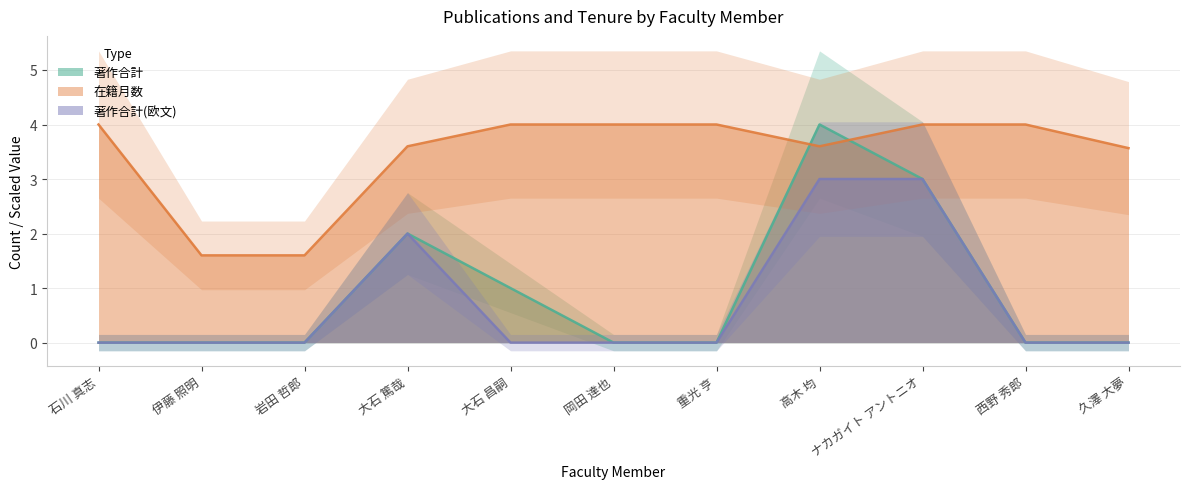

True or false: 在籍月数 and 著作合計(欧文) intersect in this chart.

False